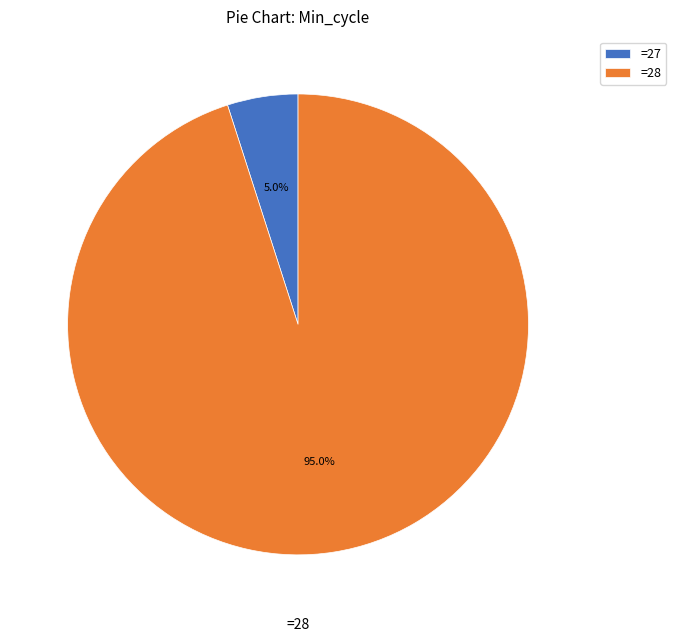

To the nearest percent, what is the average slice percentage?

50%